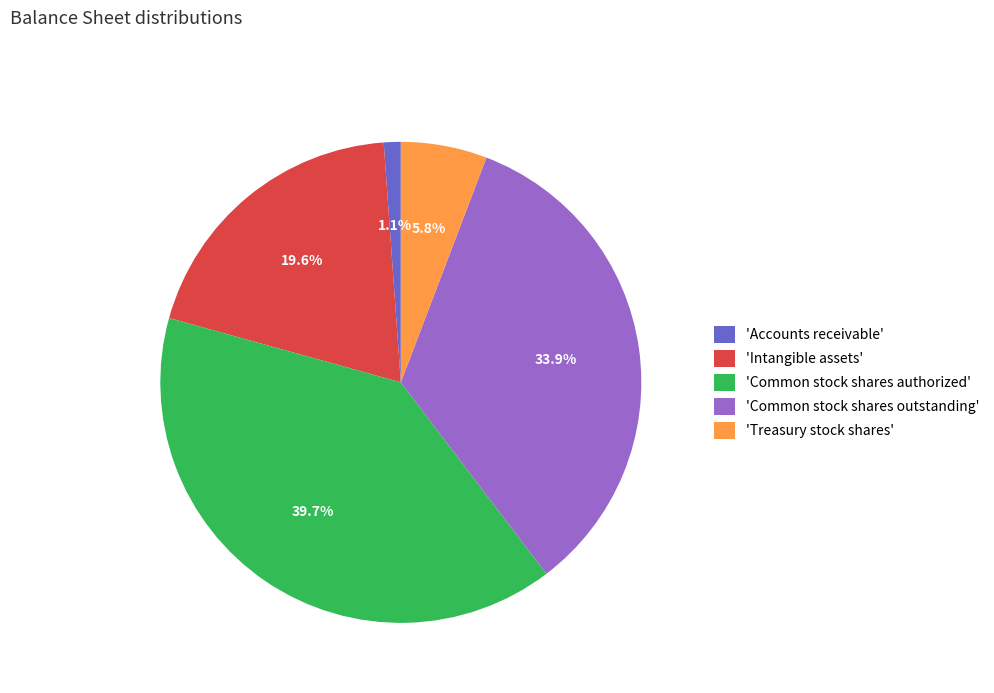

Do 'Common stock shares authorized' and 'Common stock shares outstanding' together represent more than half of the pie?

Yes